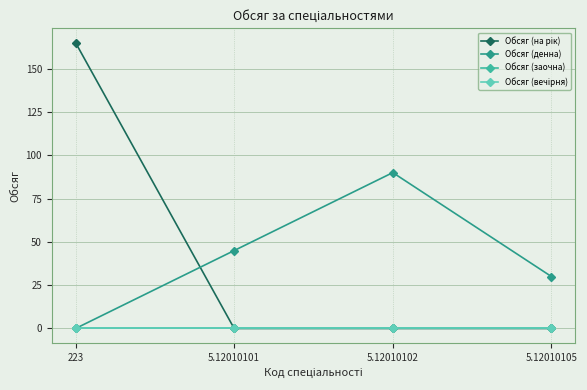

The value of Обсяг (на рік) at 223 is 248. True or false?

False